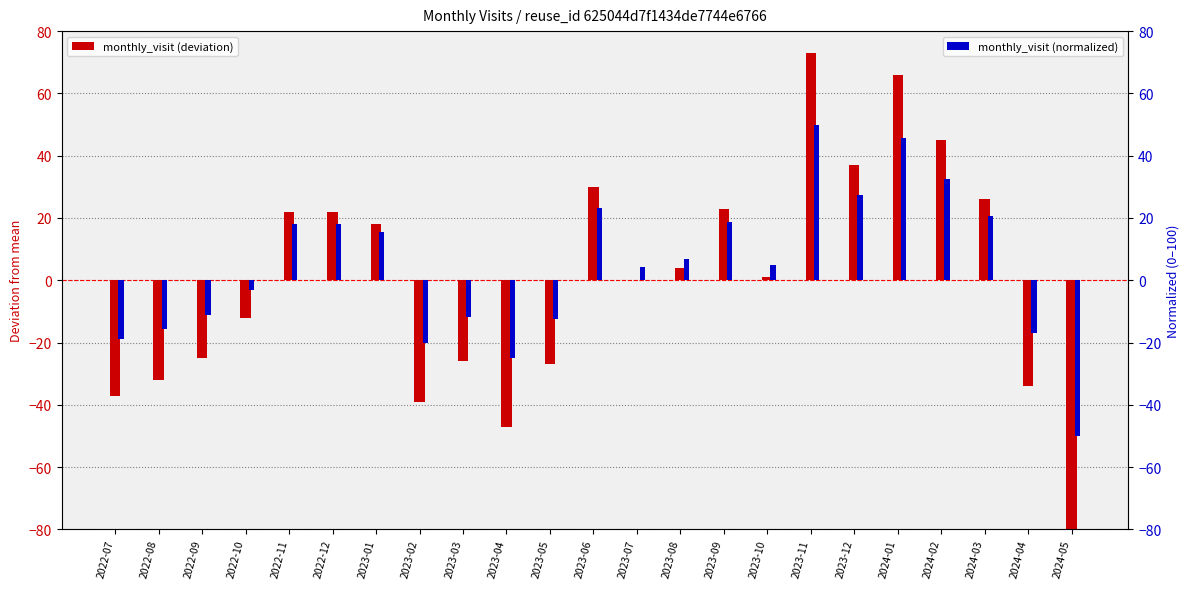

Which series has the largest total across all categories?

monthly_visit (normalized)